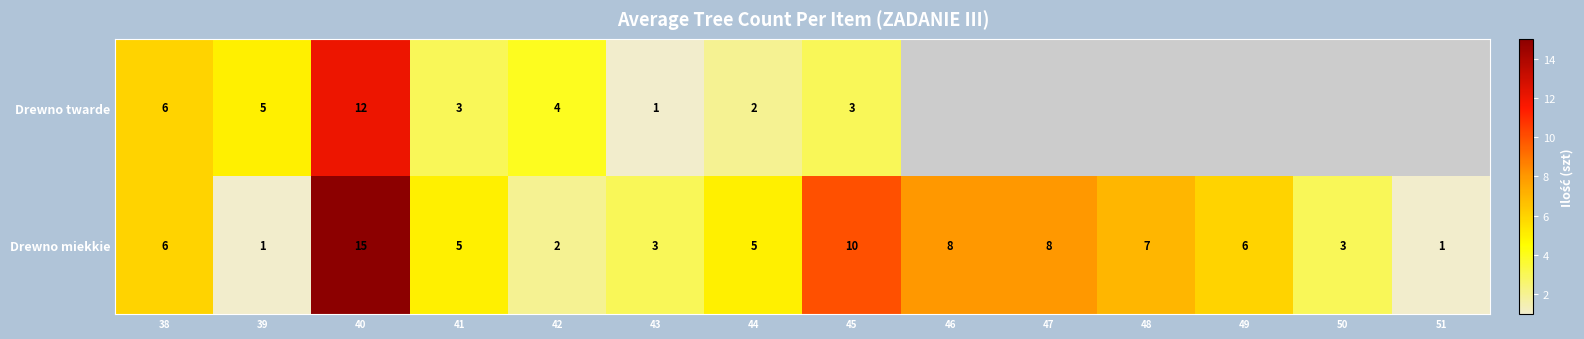

At 40, list the series in order from largest to smallest.

Drewno miekkie, Drewno twarde